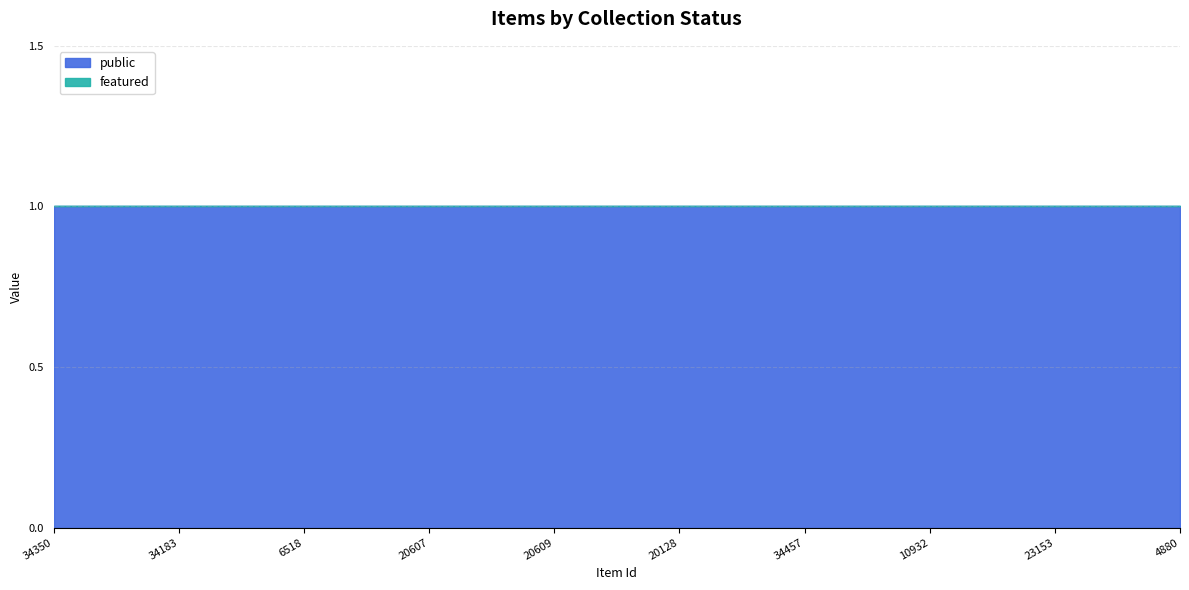

True or false: public has a value of 0 at 20128.

False